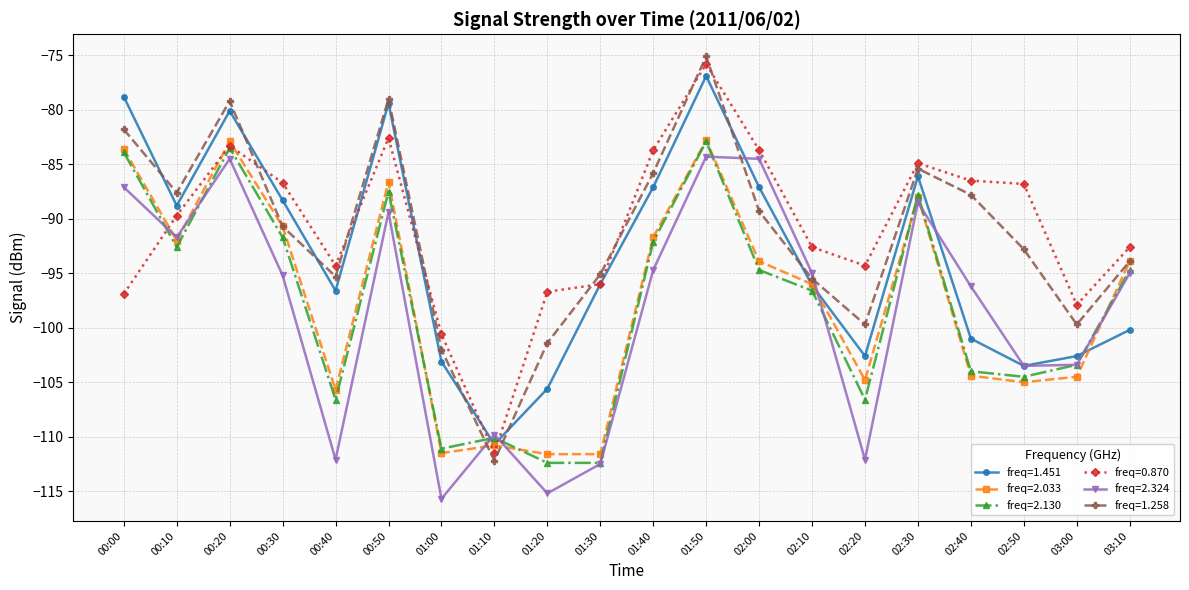

Which label corresponds to the largest value in the chart?

01:50